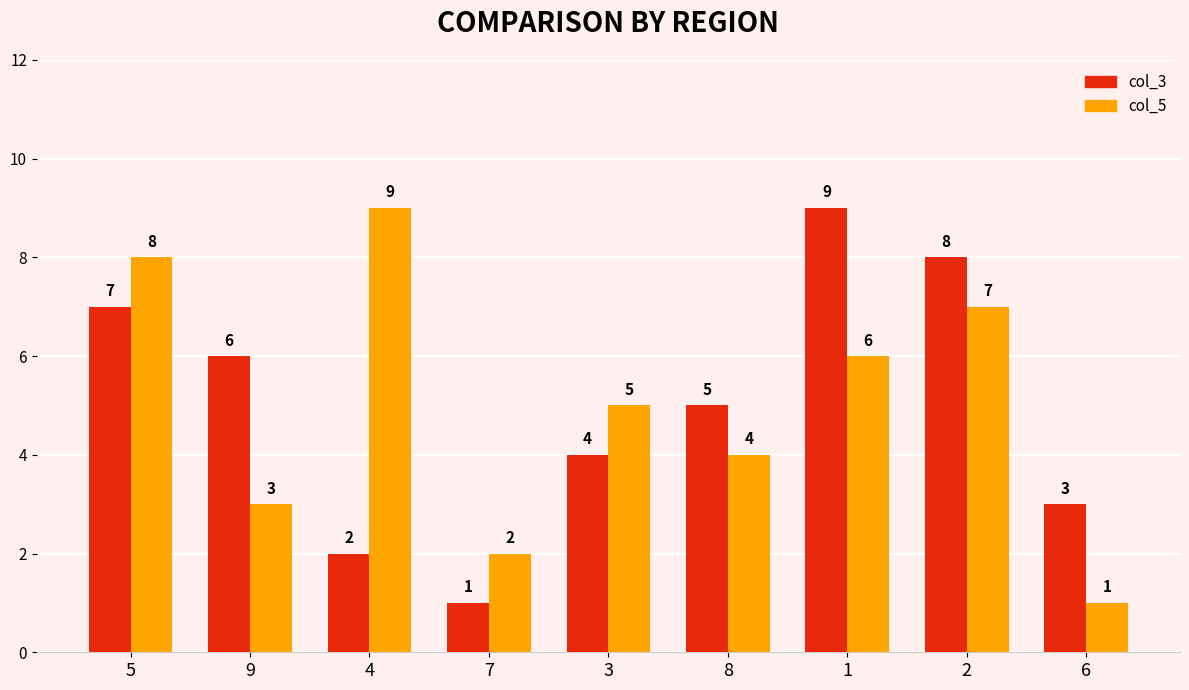

What is the value of the col_3 bar at the 4th from the left?

1